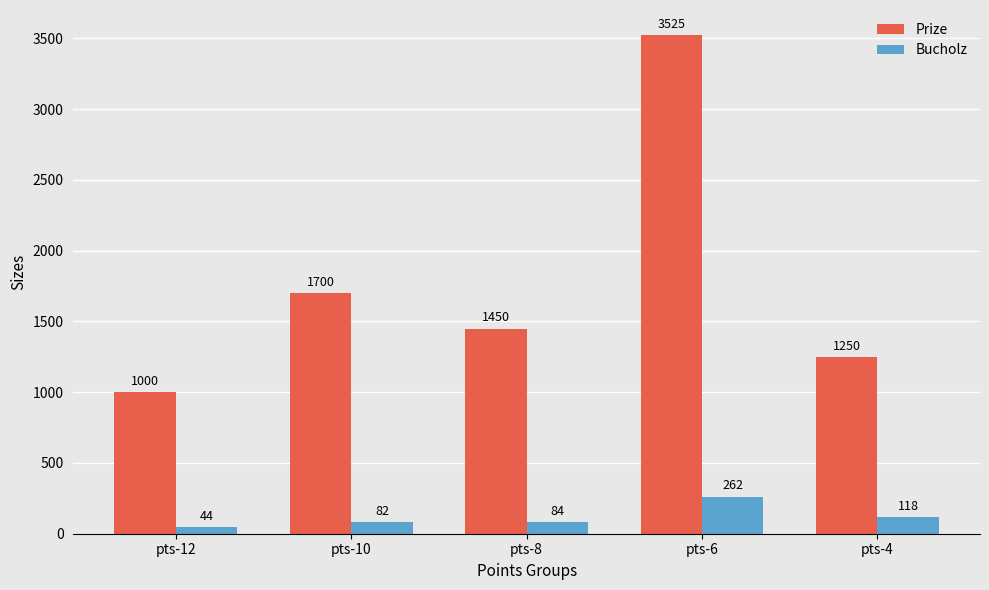

What is the average value of the Bucholz series?

118